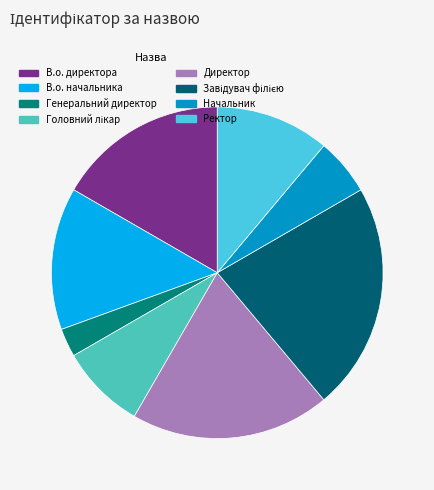

How many segments does this pie chart have?

8